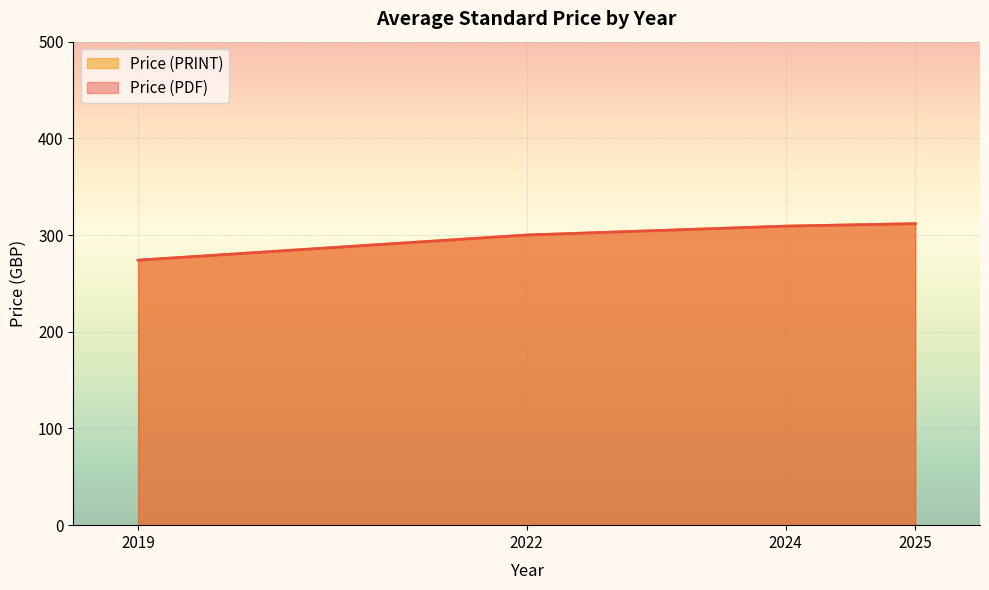

At which category is the sum across all series the highest?

2025